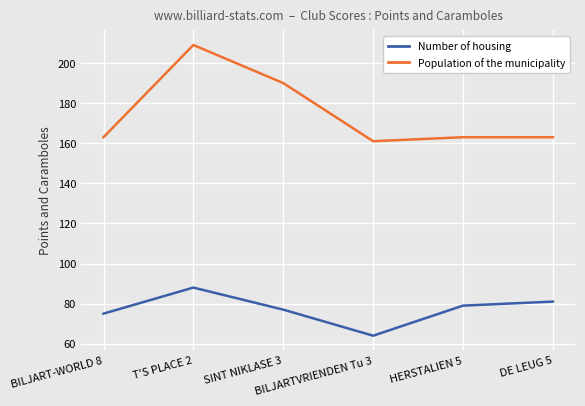

True or false: Population of the municipality and Number of housing cross at least once.

False